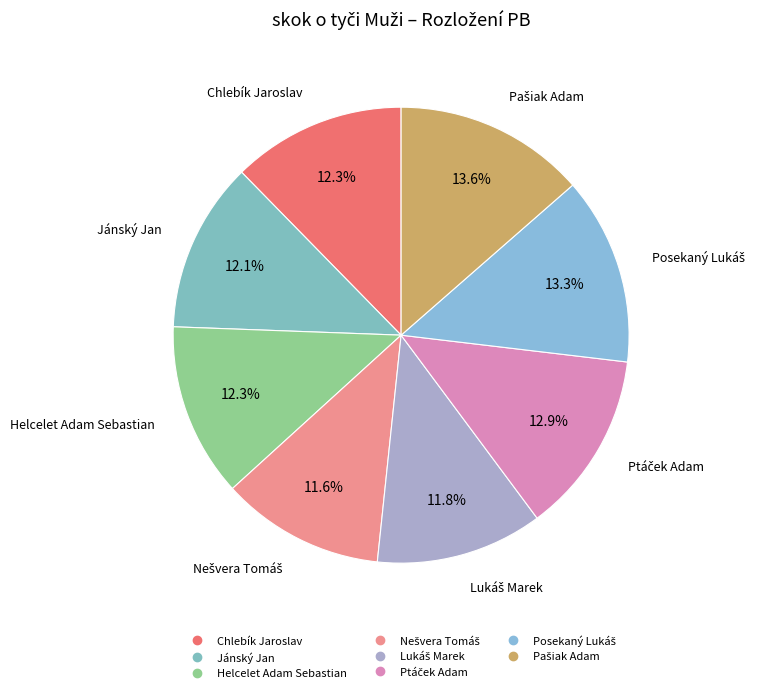

The Chlebík Jaroslav slice represents 27% of the pie. True or false?

False